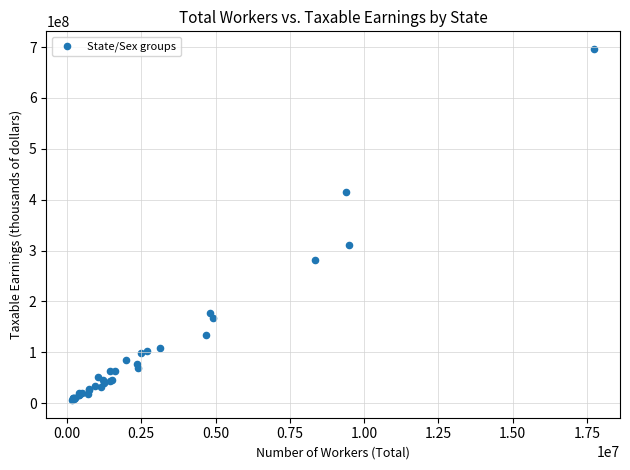

What Y value in the scatter plot is closest to 351122820?

310204217